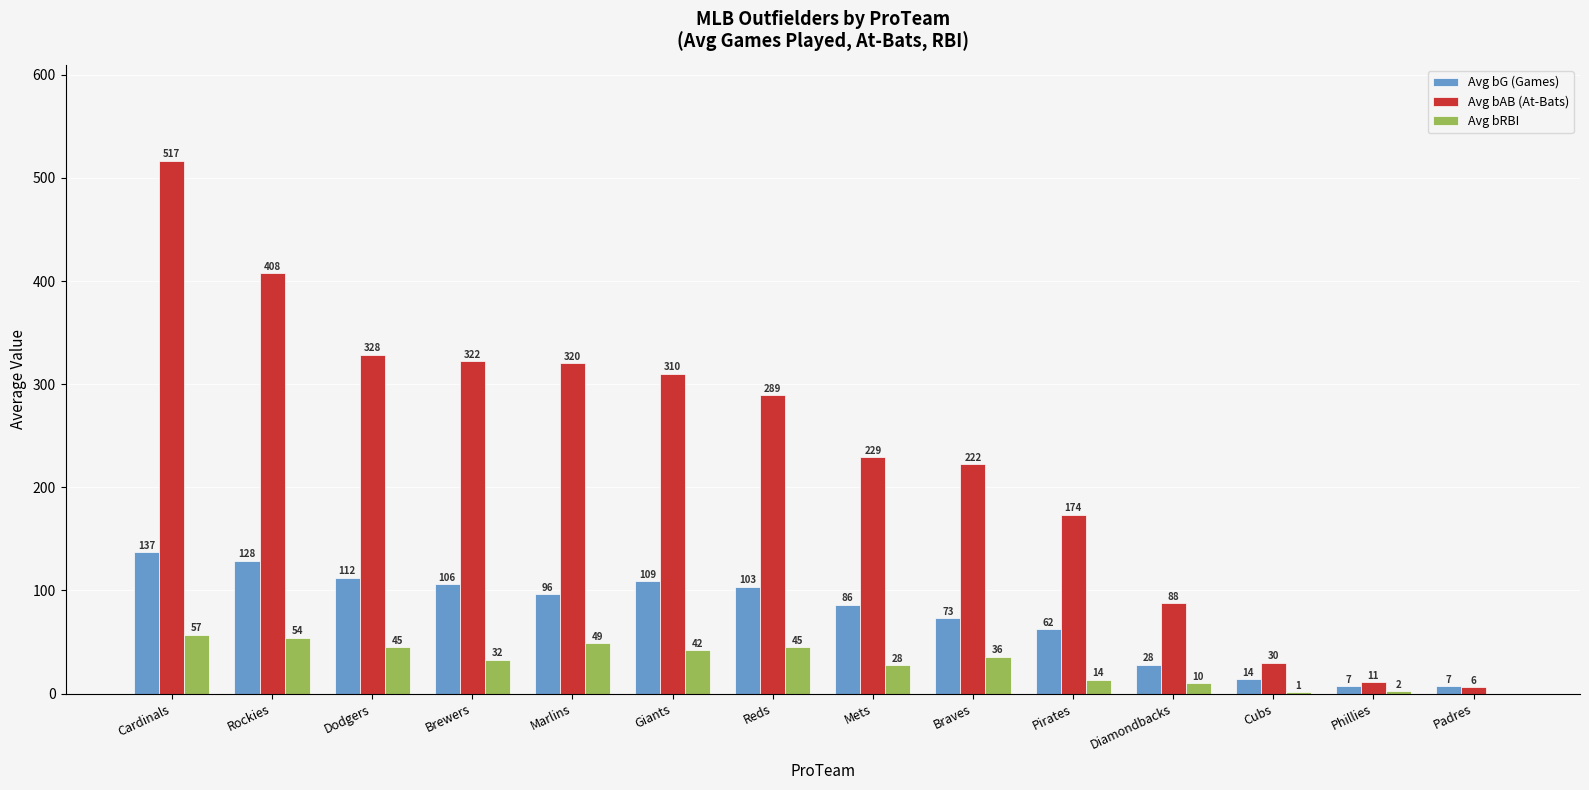

What is the average value of the Avg bG (Games) series?

76.4